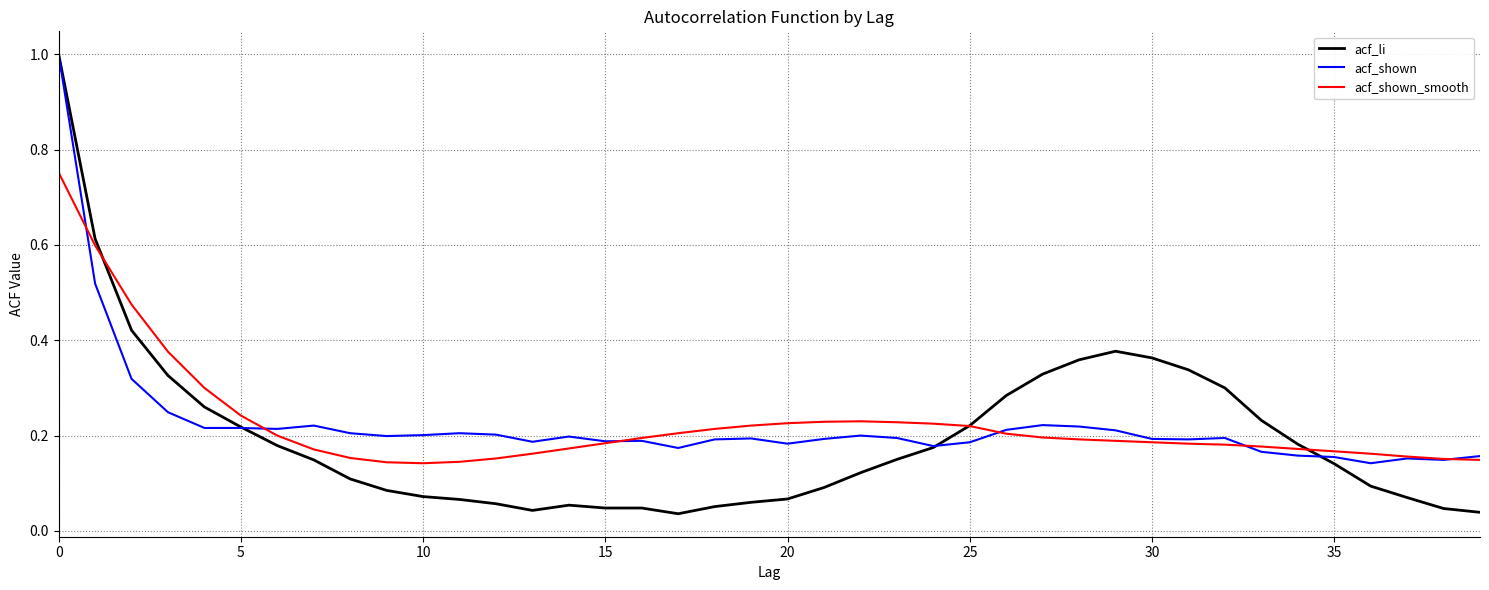

Count the number of data series in this chart.

3